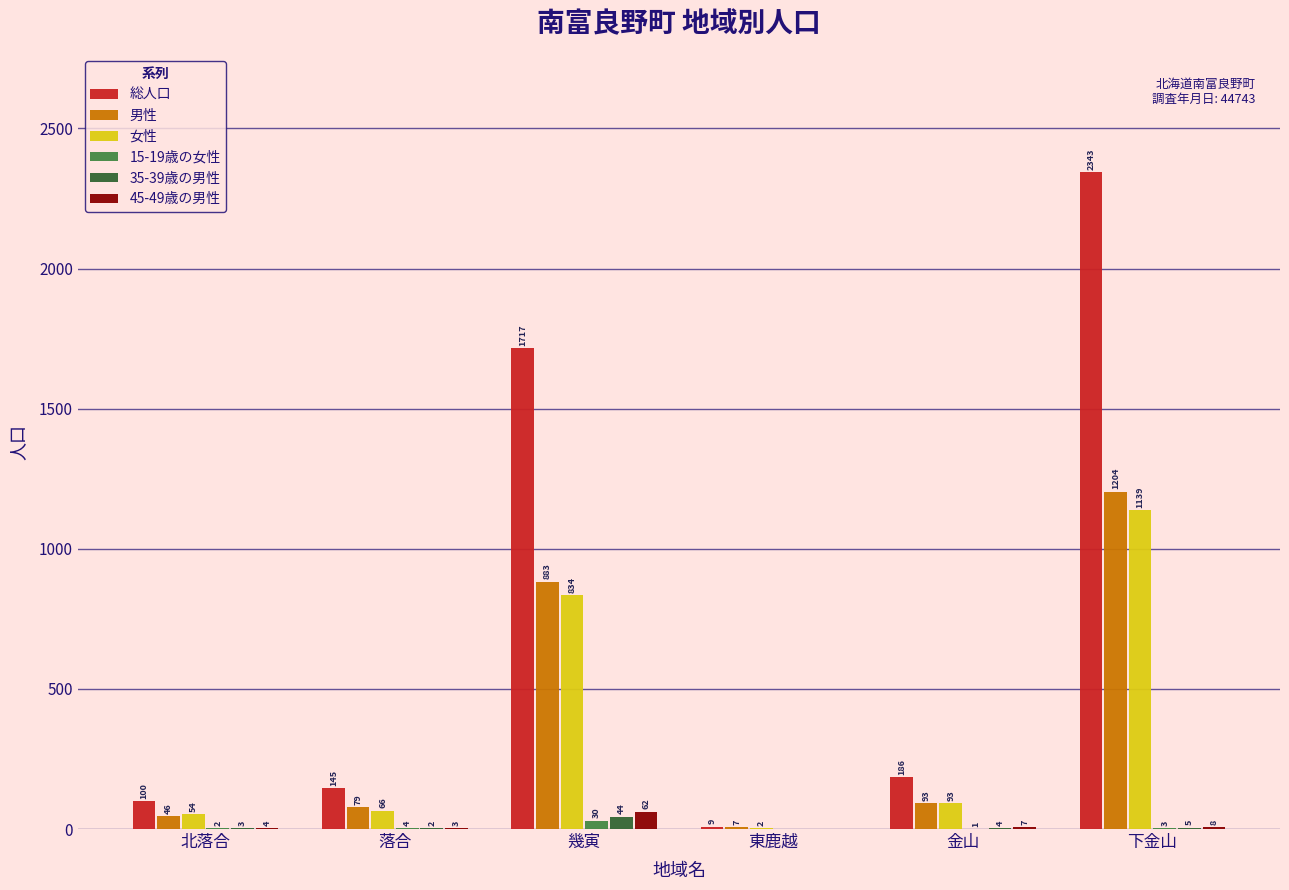

Reading left to right, extract all data points from this chart.

総人口: 100	145	1717	9	186	2343
男性: 46	79	883	7	93	1204
女性: 54	66	834	2	93	1139
15-19歳の女性: 2	4	30	0	1	3
35-39歳の男性: 3	2	44	0	4	5
45-49歳の男性: 4	3	62	0	7	8